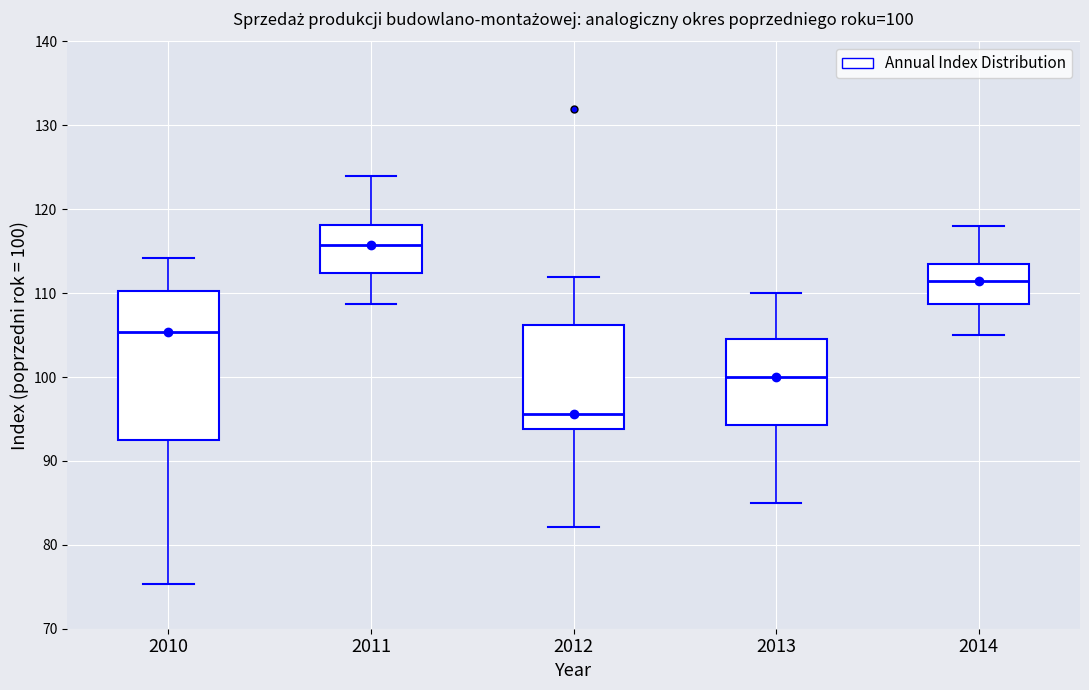

Which box has the lowest median line?

2012